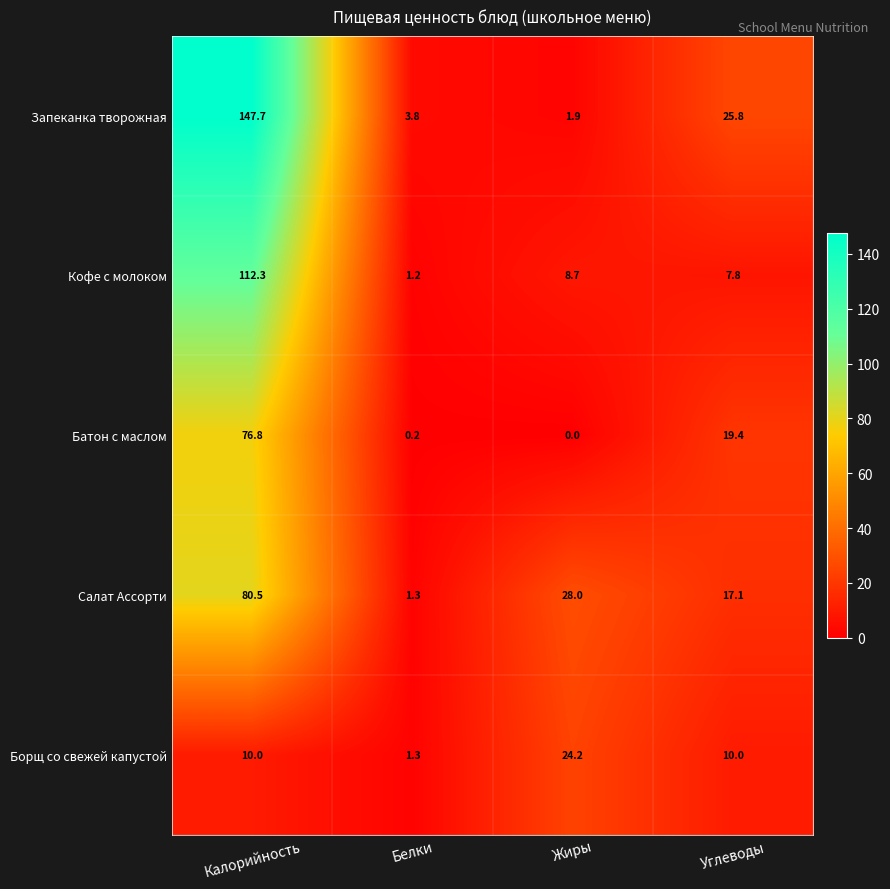

Reading right to left, transcribe all the data shown in this chart.

Запеканка творожная: Углеводы=25.8	Жиры=1.9	Белки=3.8	Калорийность=147.7
Кофе с молоком: Углеводы=7.8	Жиры=8.7	Белки=1.2	Калорийность=112.3
Батон с маслом: Углеводы=19.4	Жиры=0.0	Белки=0.2	Калорийность=76.8
Салат Ассорти: Углеводы=17.1	Жиры=28.0	Белки=1.3	Калорийность=80.5
Борщ со свежей капустой: Углеводы=10.0	Жиры=24.2	Белки=1.3	Калорийность=10.0